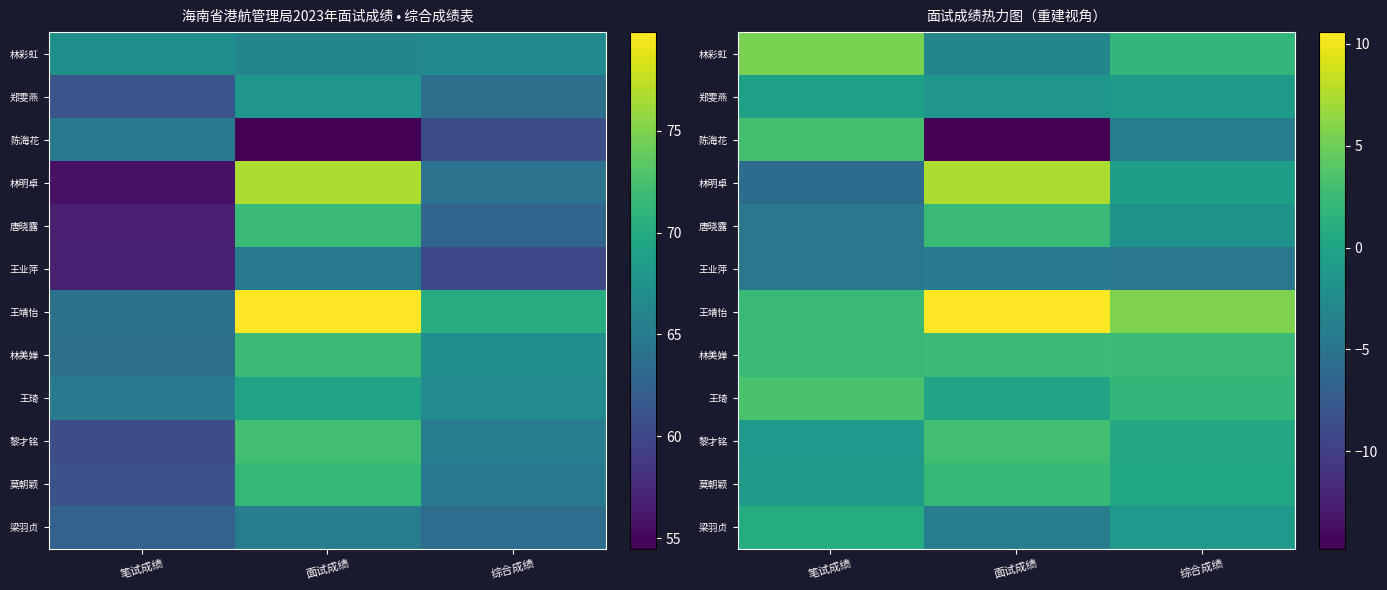

Rank the categories by 王靖怡 value from highest to lowest.

面试成绩, 综合成绩, 笔试成绩